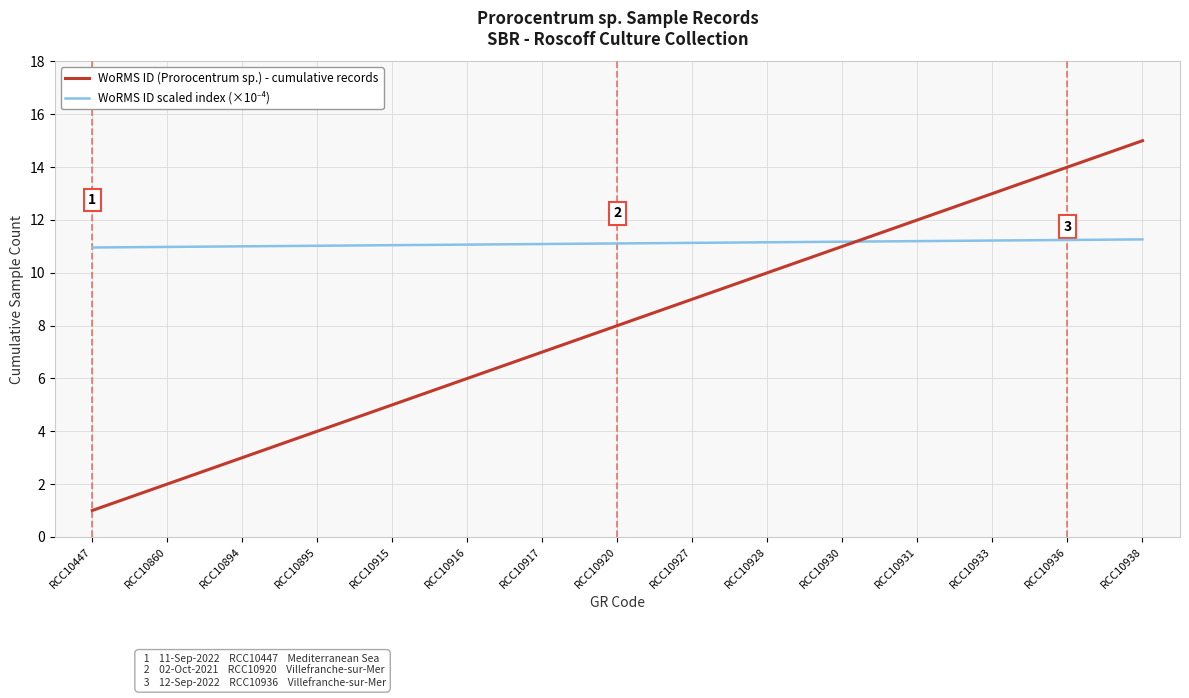

The WoRMS ID (Prorocentrum sp.) - cumulative records series shows 13.0 at RCC10933. True or false?

True